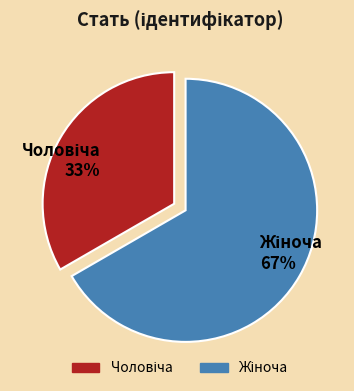

To the nearest percent, what is the average slice percentage?

50%